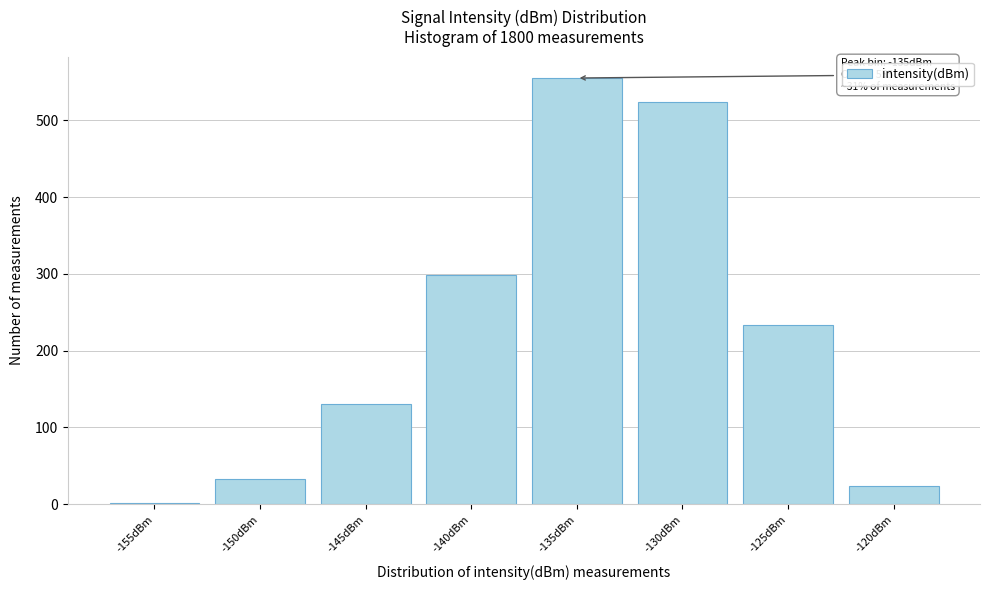

Reading left to right, transcribe all the data shown in this chart.

-155dBm=2	-150dBm=33	-145dBm=130	-140dBm=299	-135dBm=555	-130dBm=524	-125dBm=233	-120dBm=24